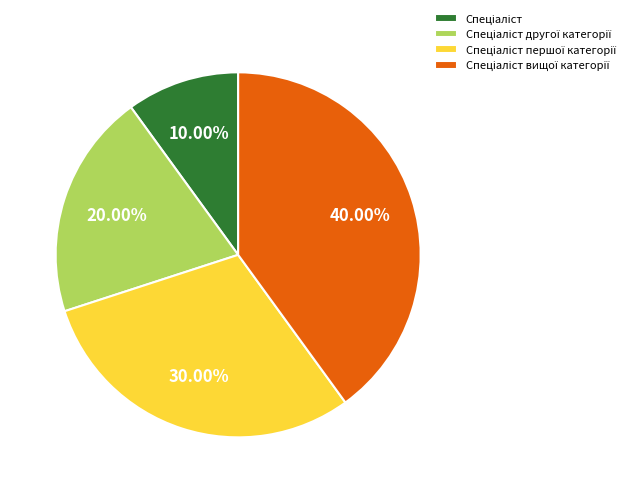

Does any single category account for the majority?

No